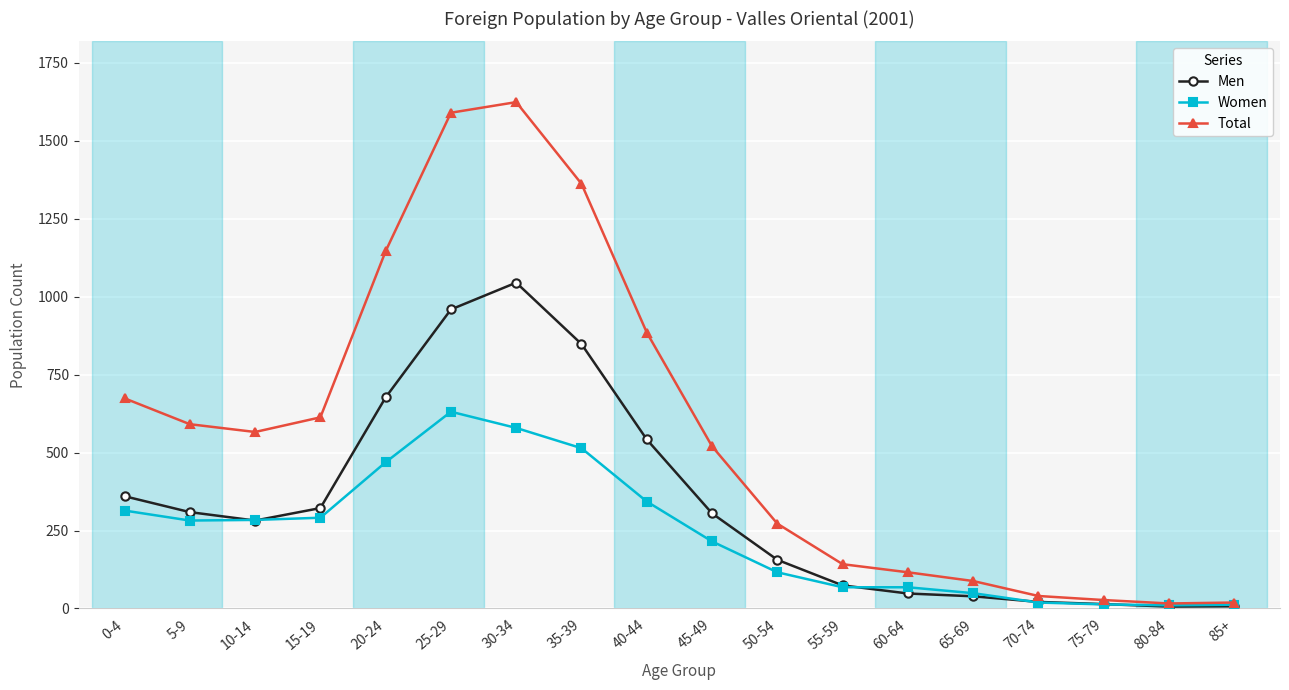

At how many categories does at least one series exceed 1447?

2